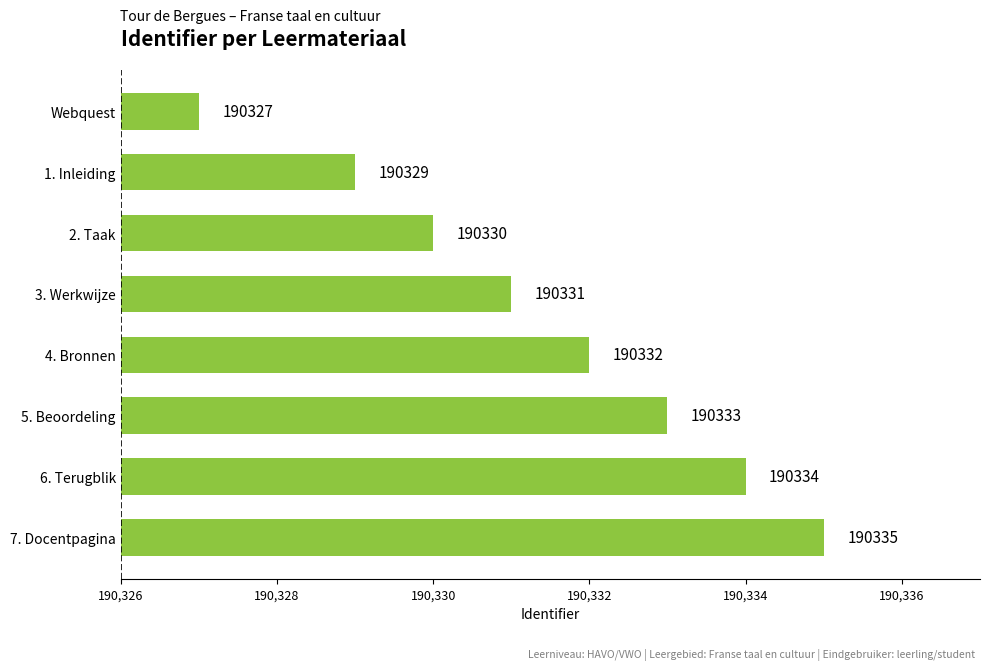

The chart shows a value of 190335 at 7. Docentpagina. True or false?

True